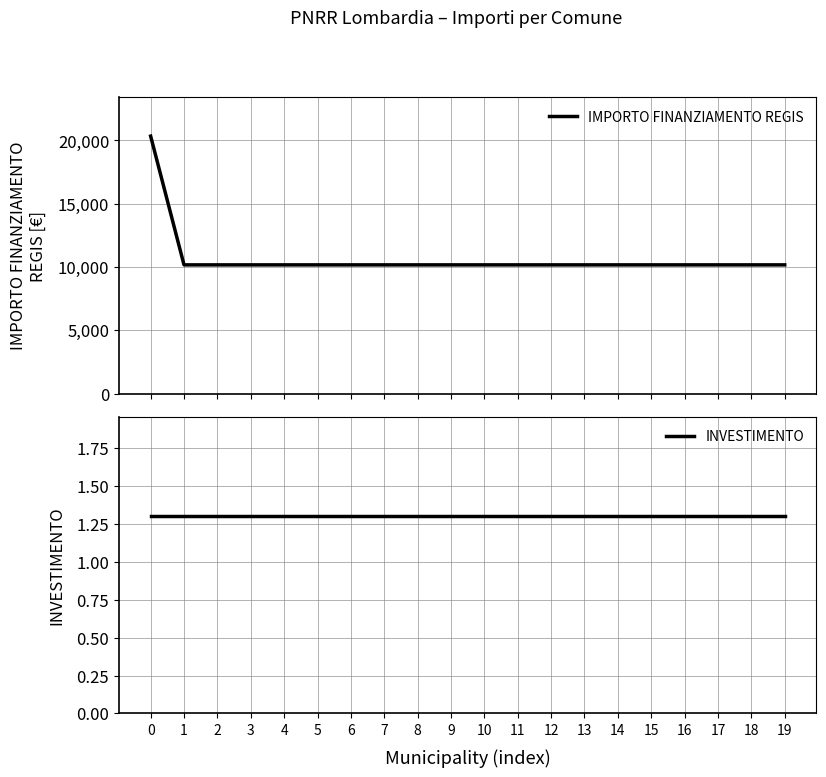

Rank the series at 18 from lowest to highest value.

INVESTIMENTO, IMPORTO FINANZIAMENTO REGIS